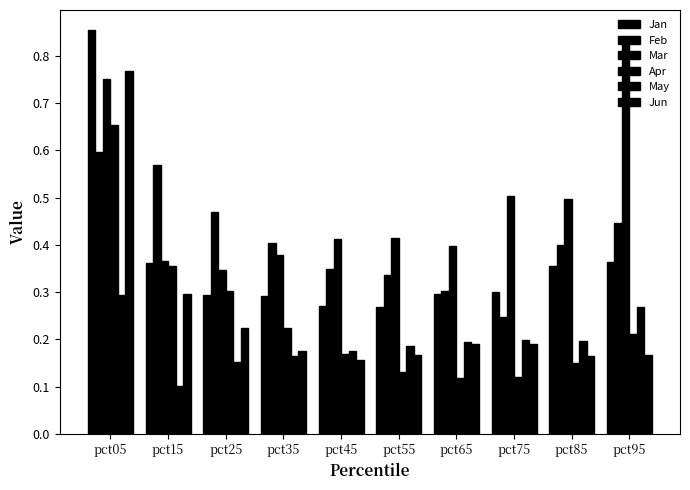

How many bars are there in each group?

6